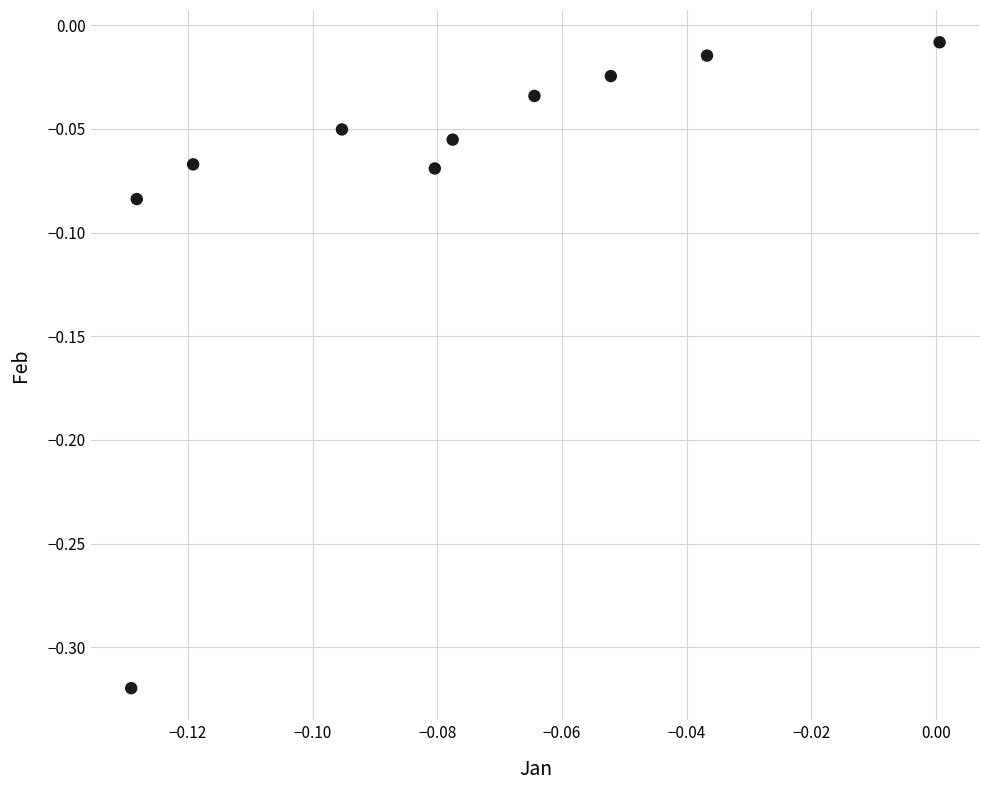

What is the range of Y values (max minus min)?

0.3